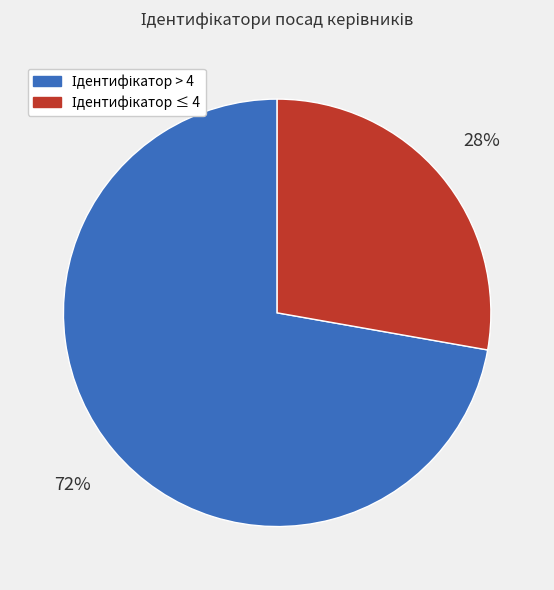

Is there a majority slice in this chart?

Yes